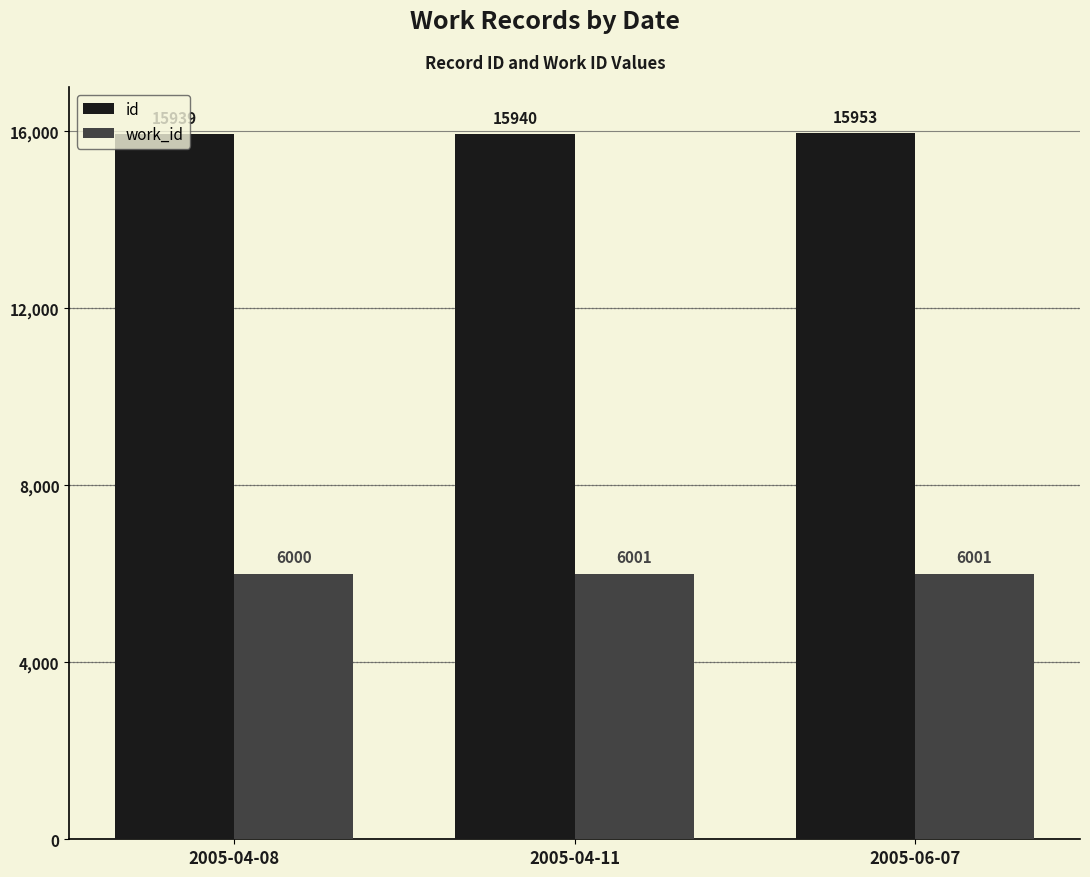

What is the difference between the maximum and minimum values in the work_id series?

1